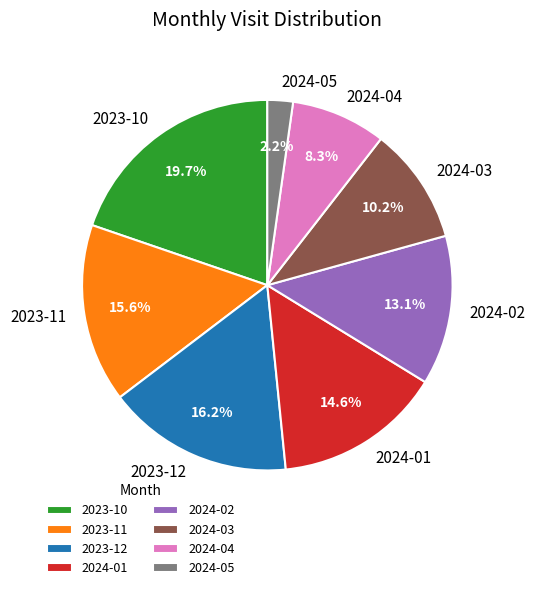

What is the ratio of the value at 2024-04 to the value at 2023-11?

0.5